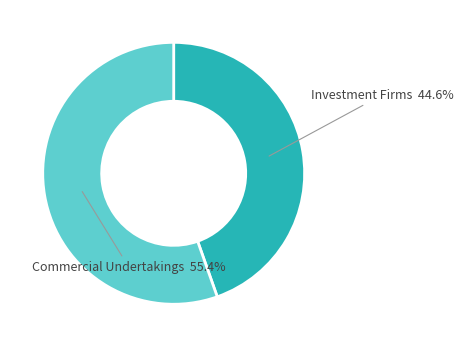

Is there any slice that represents more than half of the pie?

Yes